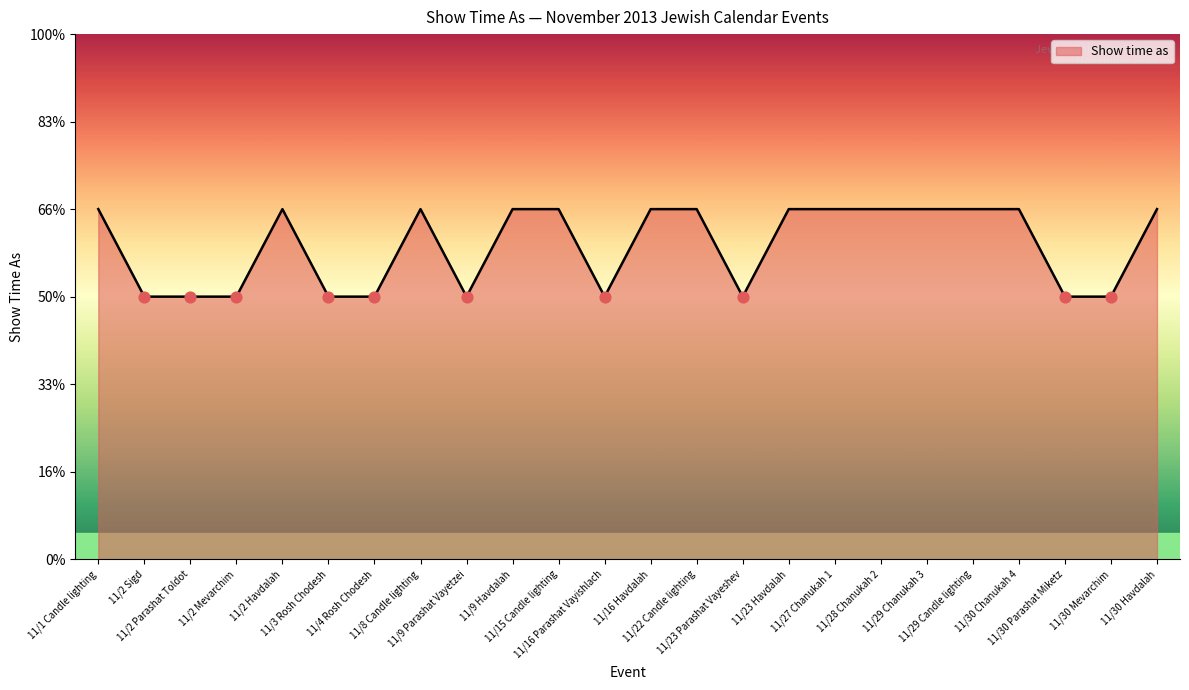

What is the change in value from 11/30 Chanukah 4 to 11/30 Mevarchim?

-1